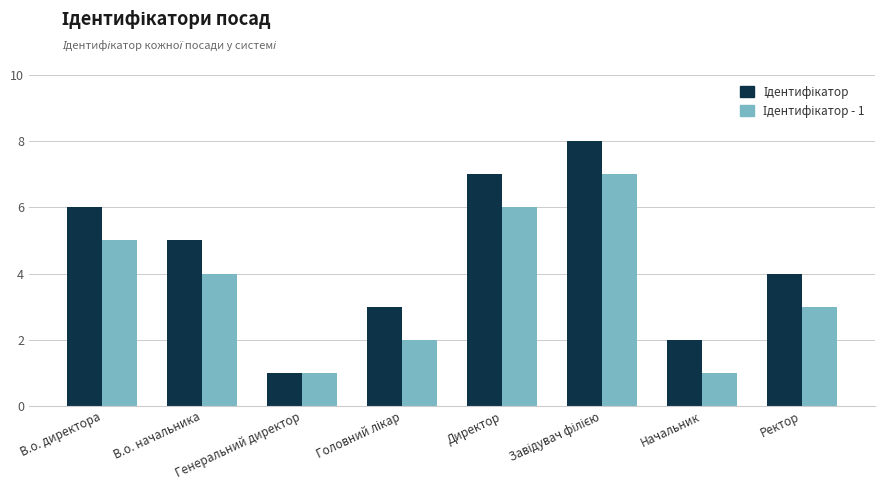

What is the maximum value shown in the chart?

8